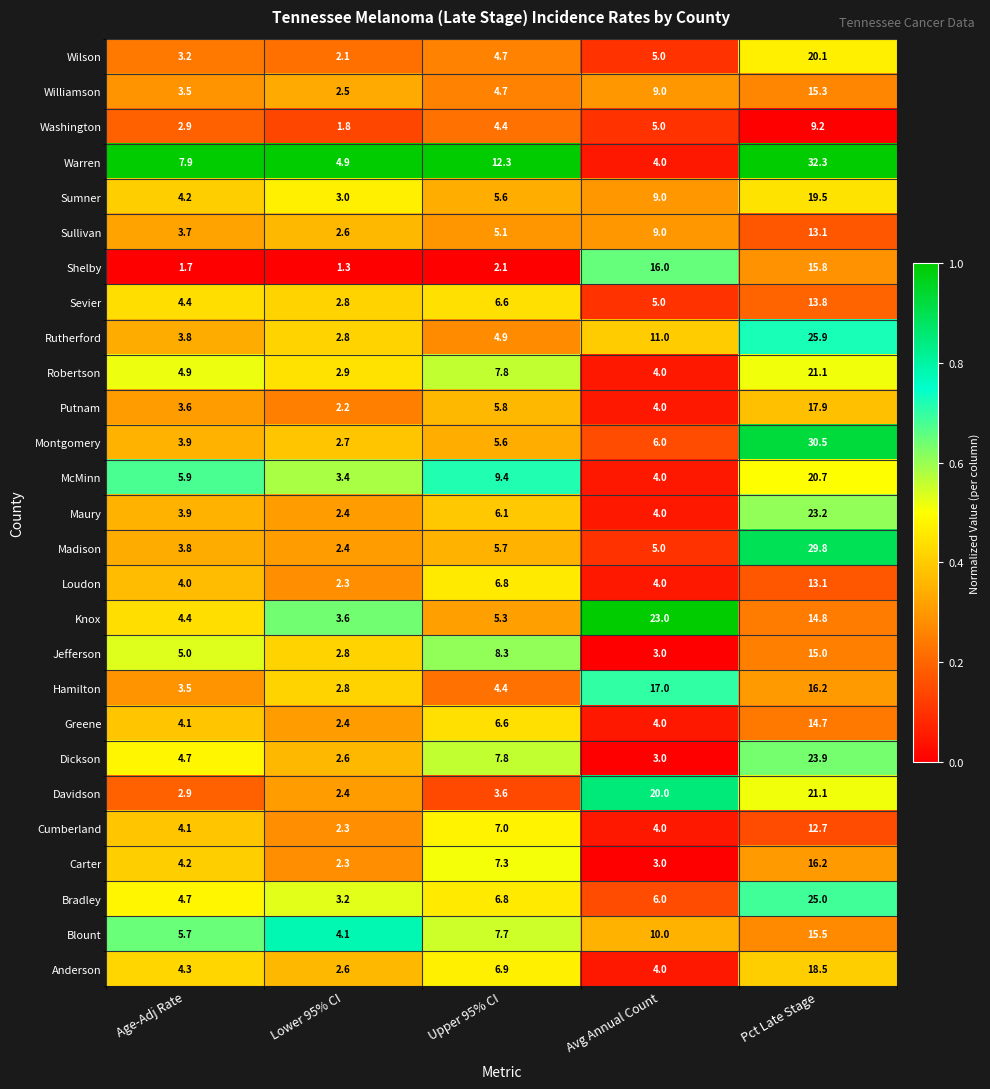

List the labels in order of Williamson value, largest first.

Pct Late Stage, Avg Annual Count, Upper 95% CI, Age-Adj Rate, Lower 95% CI